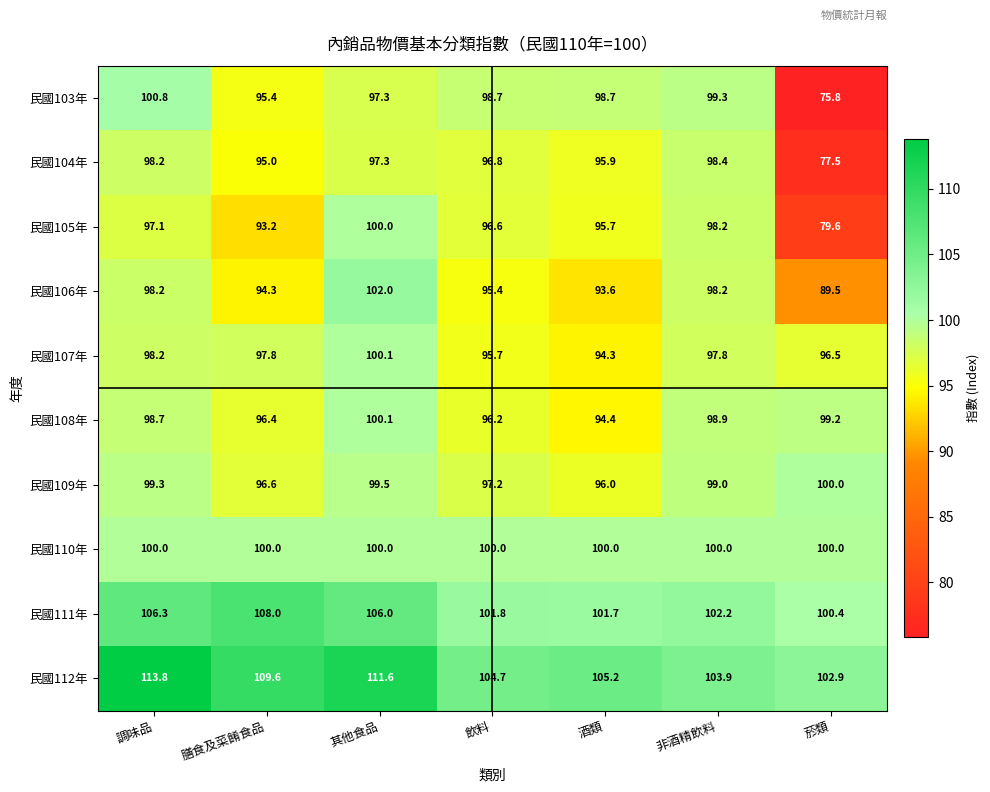

What is the approximate value of 民國110年 at 非酒精飲料?

100.0